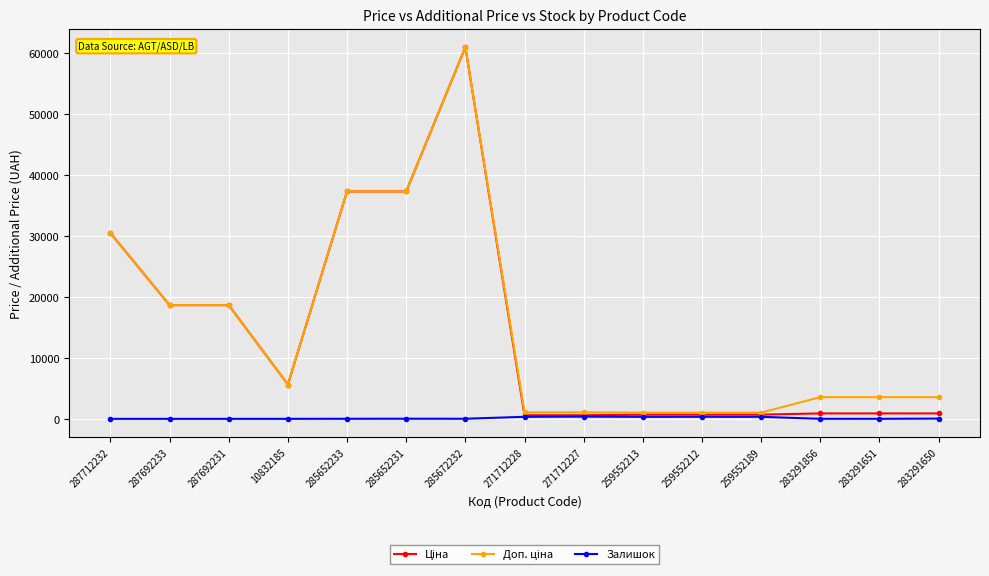

Which category has the highest value across all series?

285672232